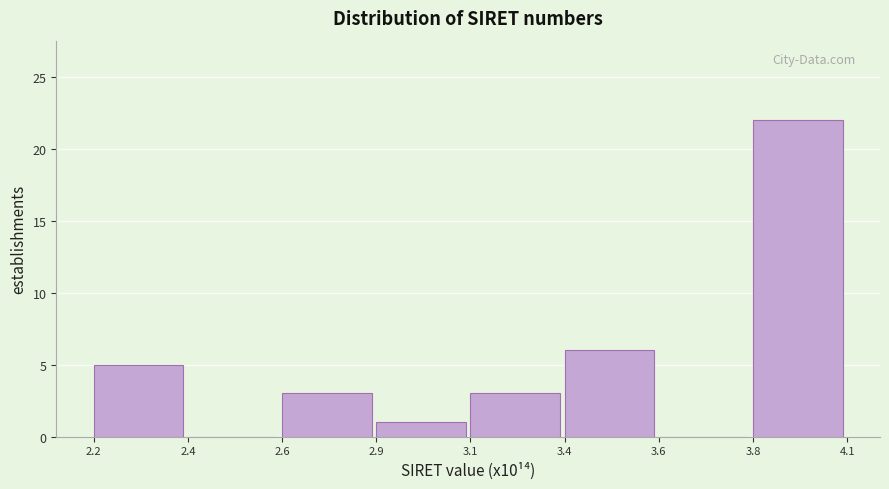

Reading left to right, extract all data points from this chart.

2.2=5	2.4=0	2.6=3	2.9=1	3.1=3	3.4=6	3.6=0	3.8=22